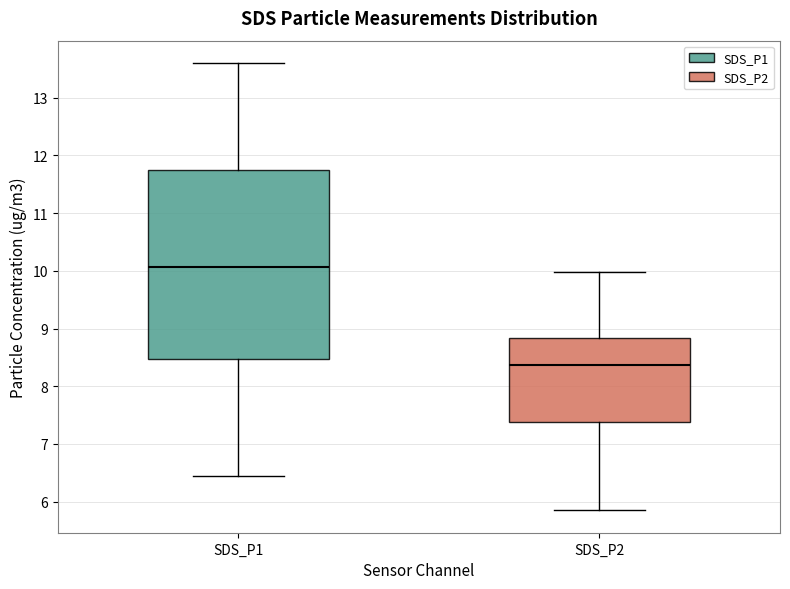

Reading left to right, transcribe this box plot: for each box, give where its median line is, the range the box spans, and where its two whiskers end, as read against the y-axis. The values are not printed on the chart, so give them approximately, as read against the axis.

SDS_P1: median 10.1, box 8.5 to 11.8, whiskers 6.5 to 13.6
SDS_P2: median 8.4, box 7.4 to 8.8, whiskers 5.9 to 10.0